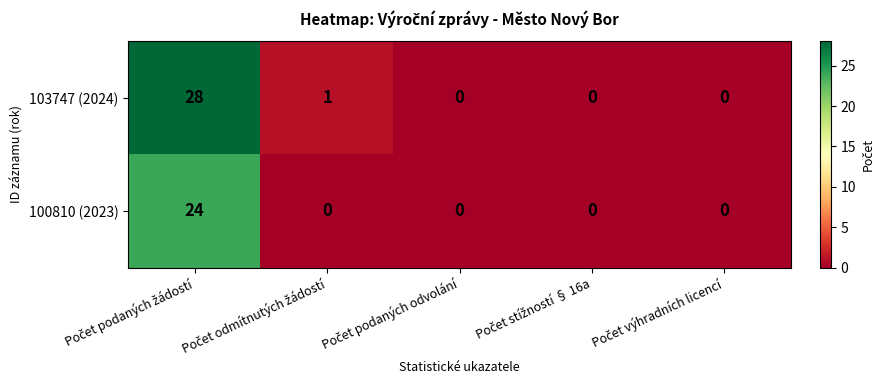

What is the average value of the 100810 (2023) series?

5